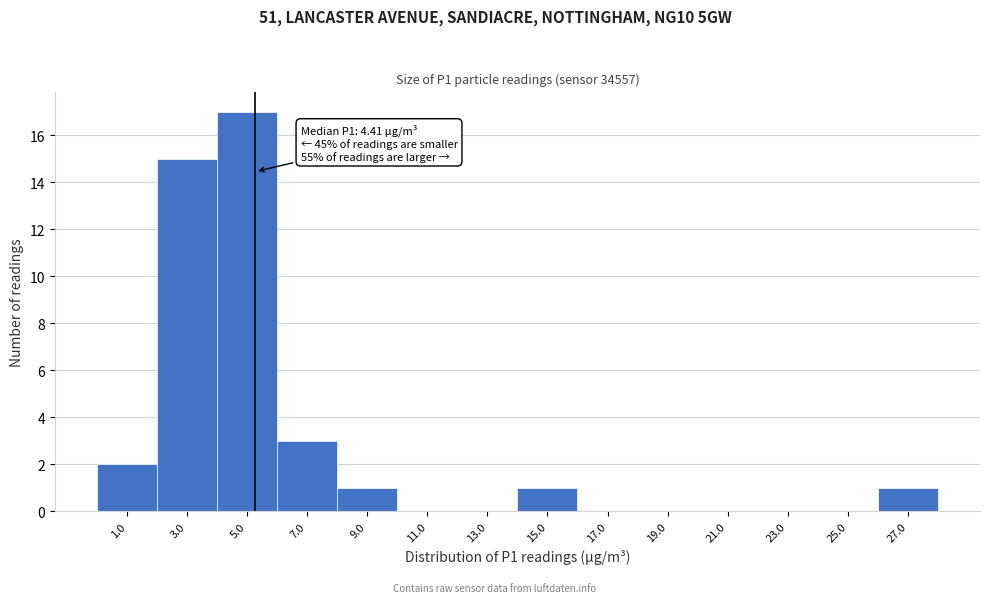

Over which range of the x-axis is the bar tallest?

4 to 6